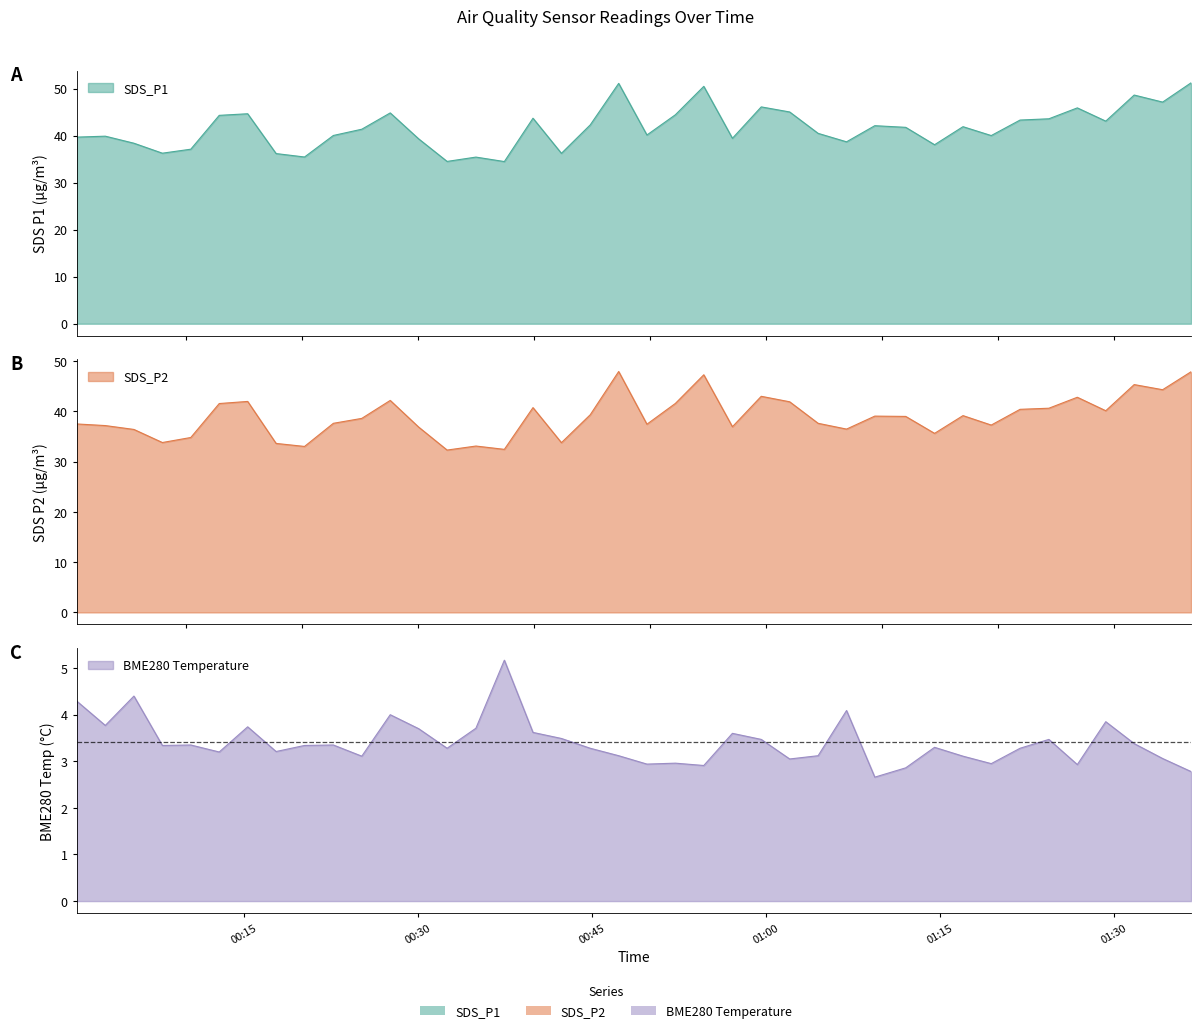

What value does the SDS_P2 series have at 2022/04/04 01:14:31?

35.6